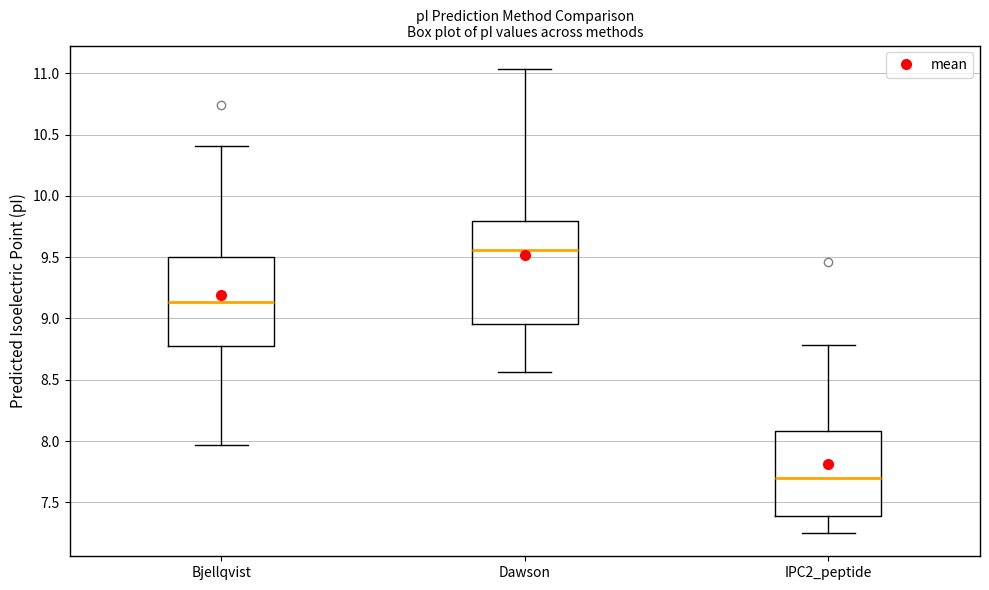

Reading left to right, read every box against the y-axis: the position of its median line, the range the box covers, and the ends of its whiskers. The values are not printed on the chart, so give them approximately, as read against the axis.

Bjellqvist: median 9.15, box 8.80 to 9.50, whiskers 7.95 to 10.40
Dawson: median 9.55, box 8.95 to 9.80, whiskers 8.55 to 11.05
IPC2_peptide: median 7.70, box 7.40 to 8.10, whiskers 7.25 to 8.80